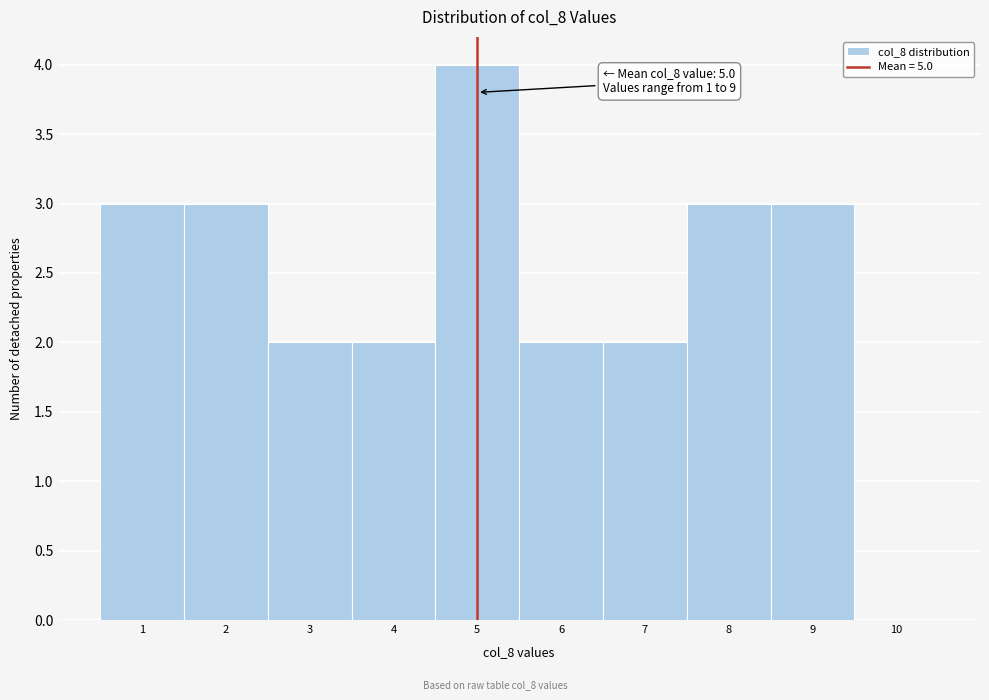

Which range on the x-axis has the tallest bar?

4.5 to 5.5